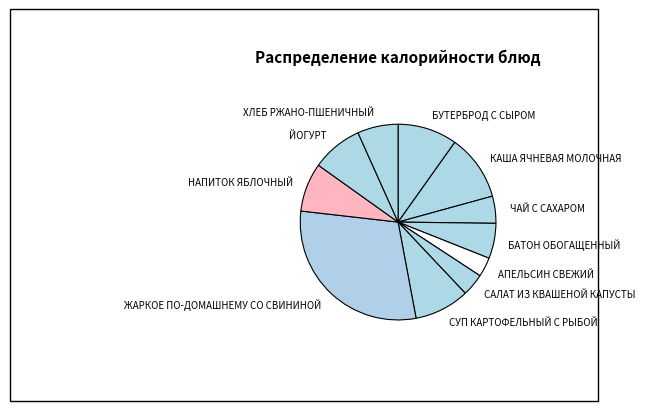

Between КАША ЯЧНЕВАЯ МОЛОЧНАЯ and БАТОН ОБОГАЩЕННЫЙ, which is larger?

КАША ЯЧНЕВАЯ МОЛОЧНАЯ